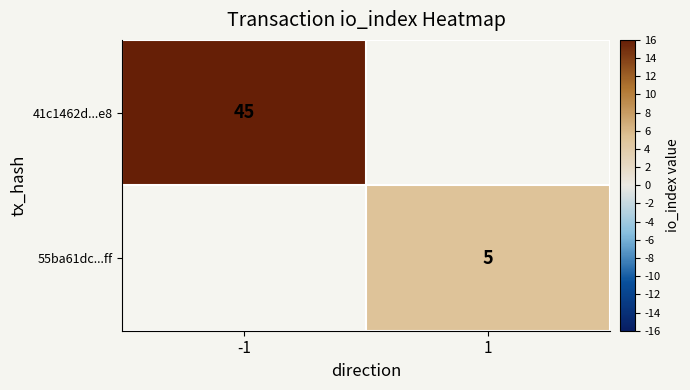

Is it true that 41c1462d...e8 equals 29 at -1?

False